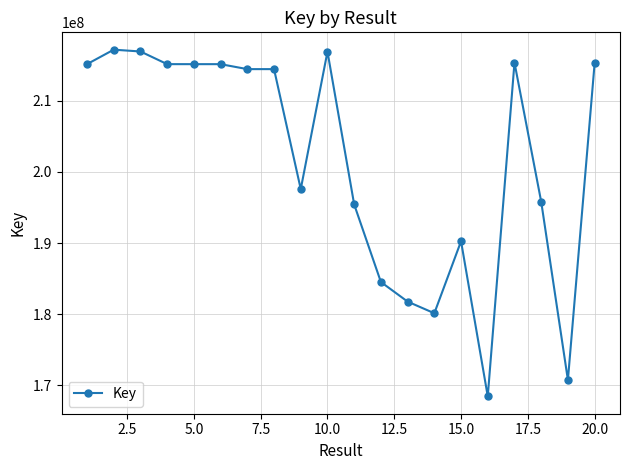

What is the smallest value displayed?

168402821